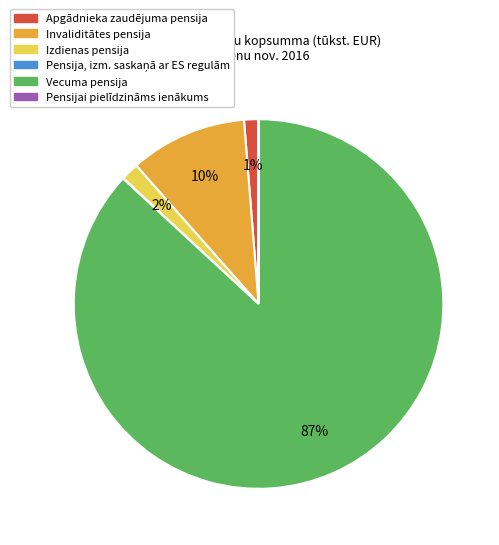

Which slice is the largest?

Vecuma pensija